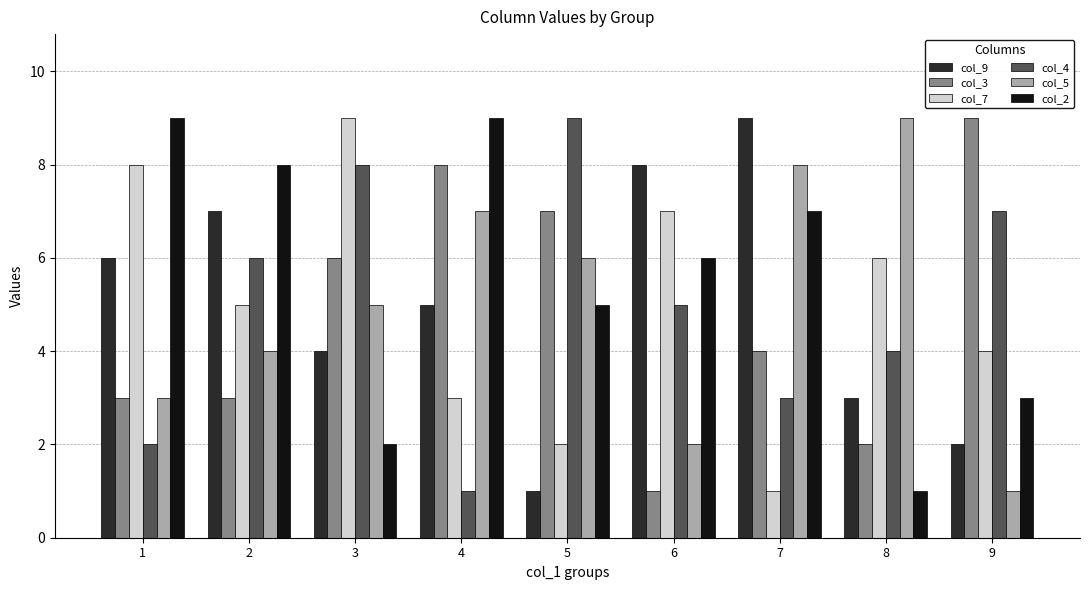

The value of col_9 at 5 is 1. True or false?

True